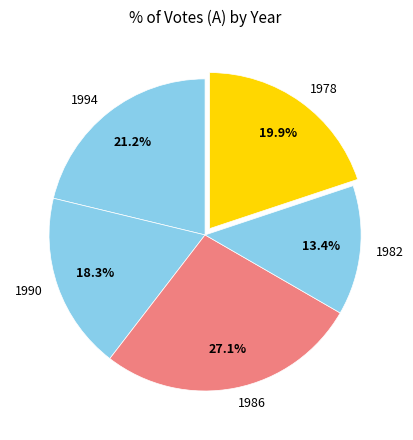

What is the ratio of the value at 1978 to the value at 1986?

0.7